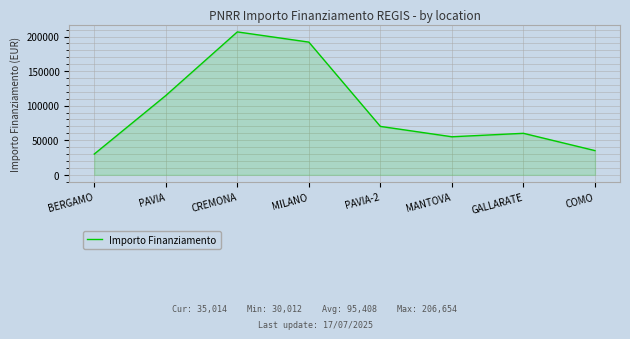

Which has a higher value, CREMONA or GALLARATE?

CREMONA